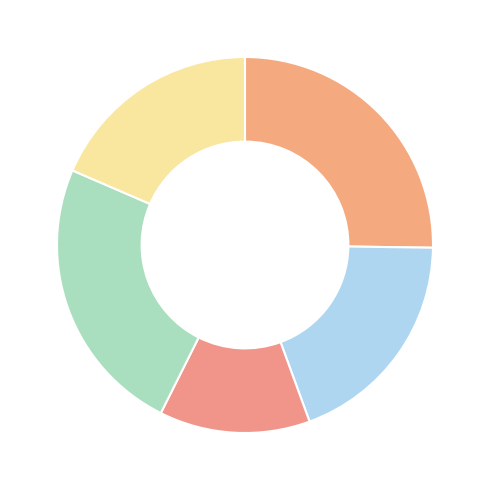

Count the number of slices in the pie.

5